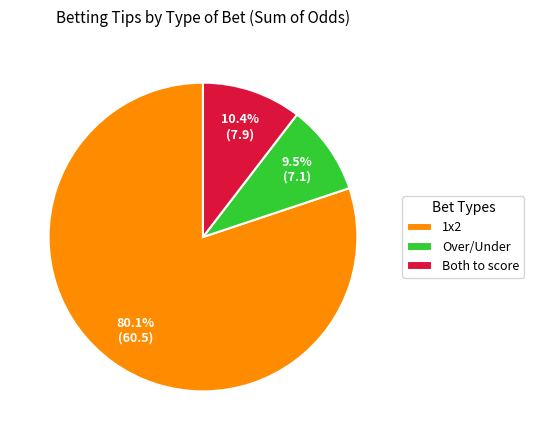

Rank the categories by value from lowest to highest.

Over/Under, Both to score, 1x2